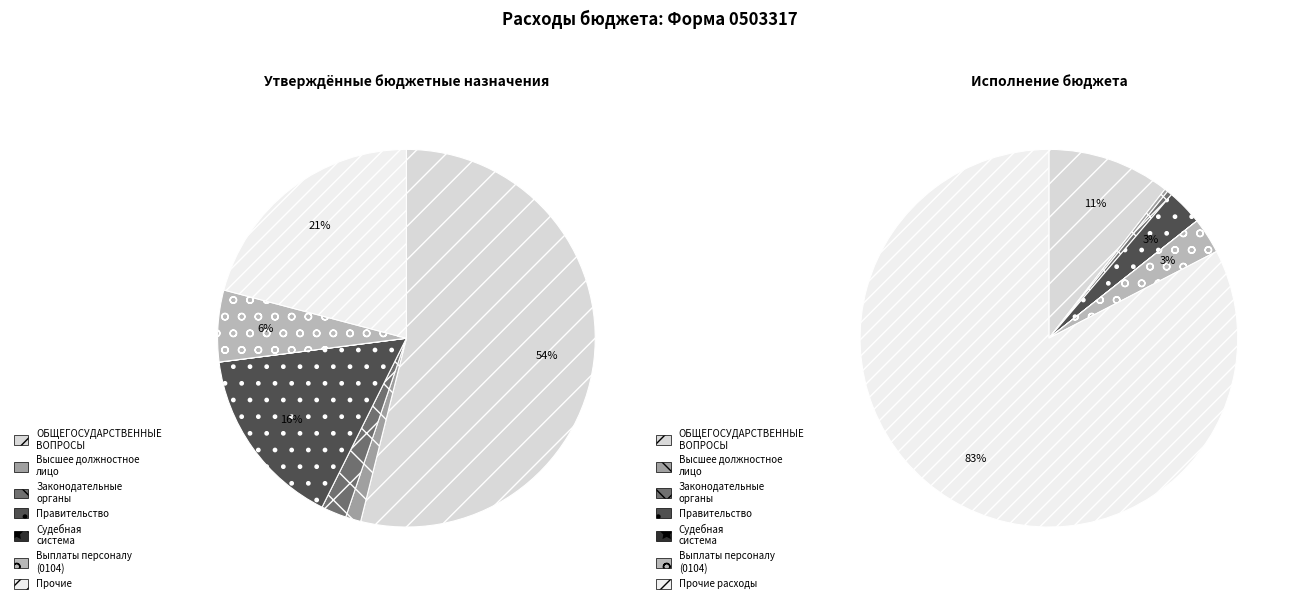

How many segments does this pie chart have?

7